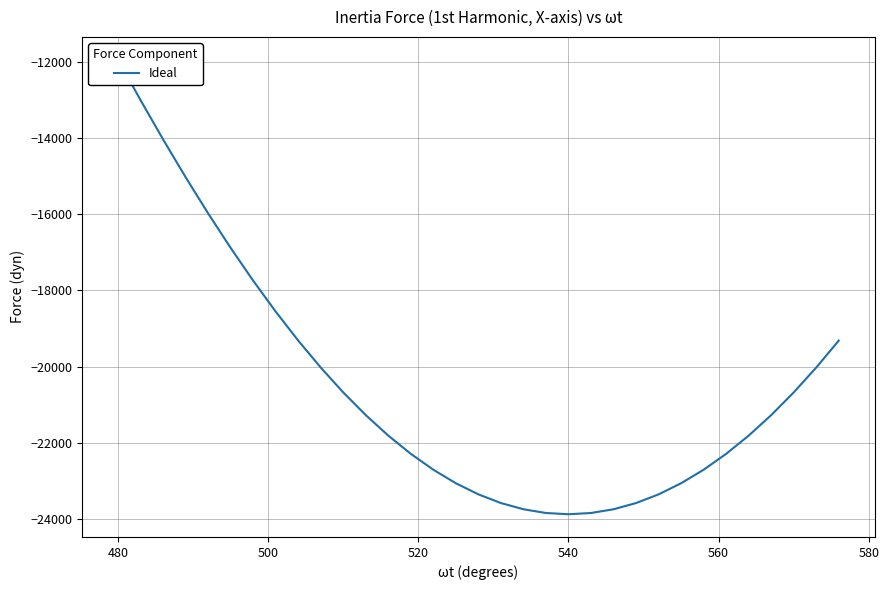

True or false: the data shows -32978.4 at 10.

False